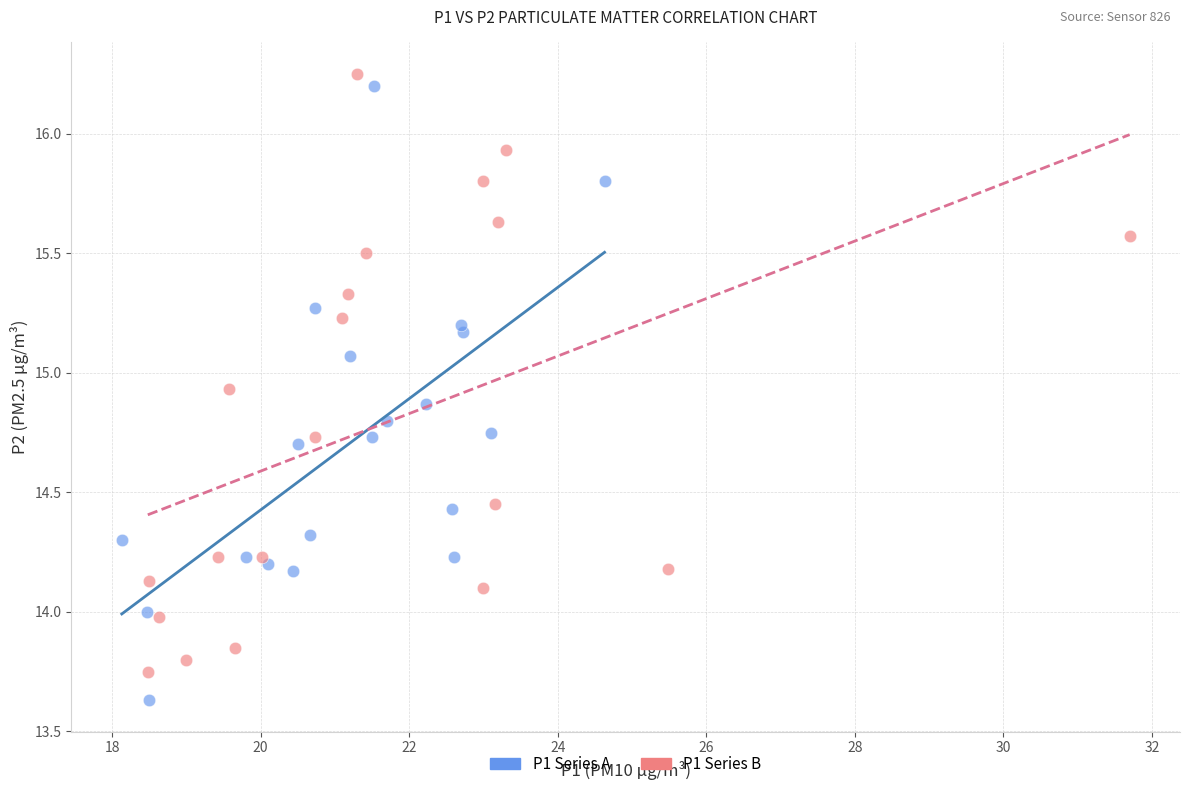

Which series contains the lowest Y value?

P1 Series A